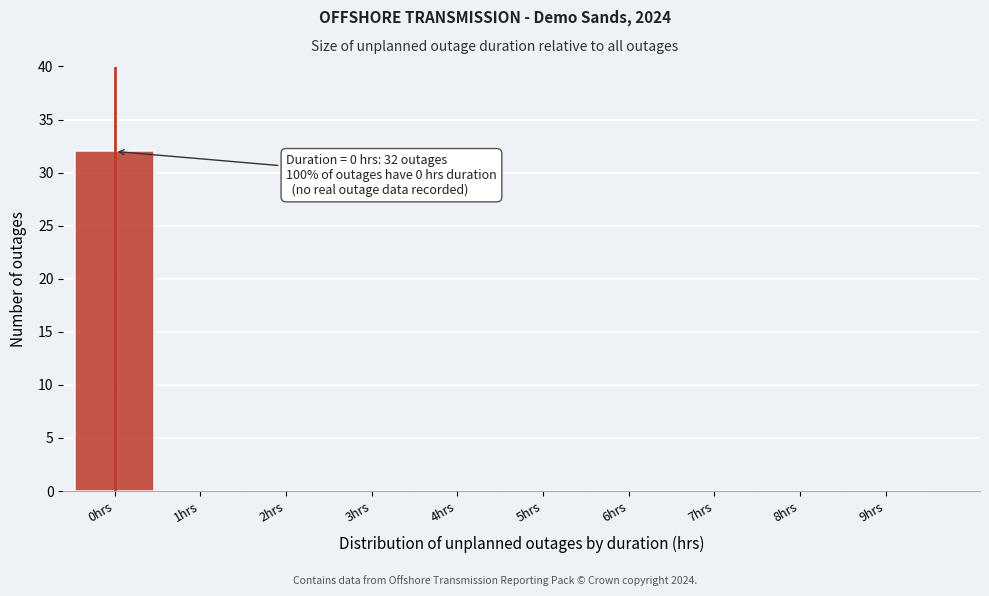

Reading left to right, transcribe all the data shown in this chart.

0hrs=32	1hrs=0	2hrs=0	3hrs=0	4hrs=0	5hrs=0	6hrs=0	7hrs=0	8hrs=0	9hrs=0